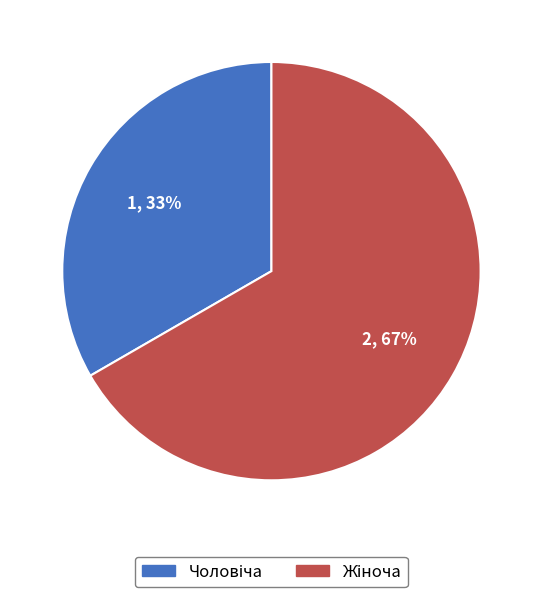

Is there any slice that represents more than half of the pie?

Yes